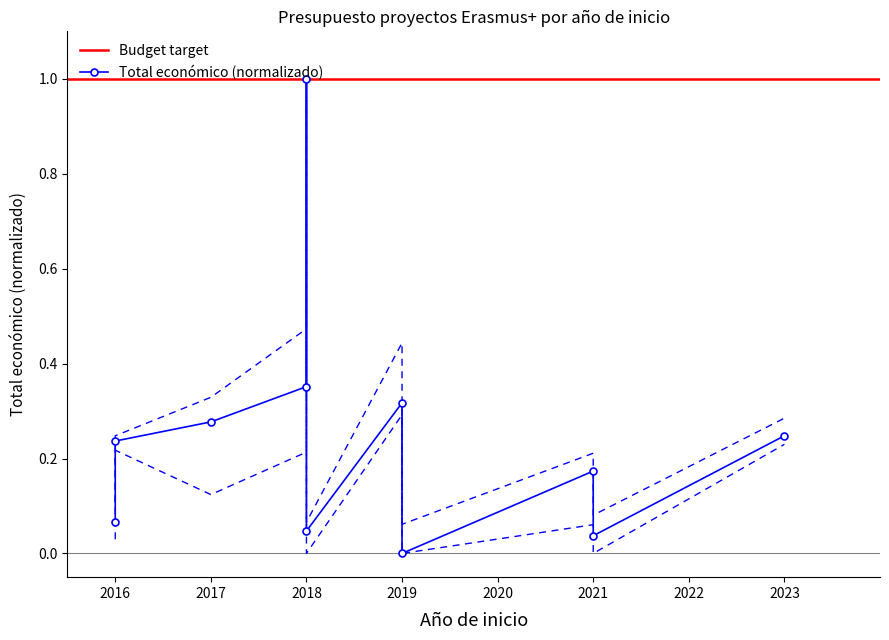

Is this an area chart (filled region under the line)?

No